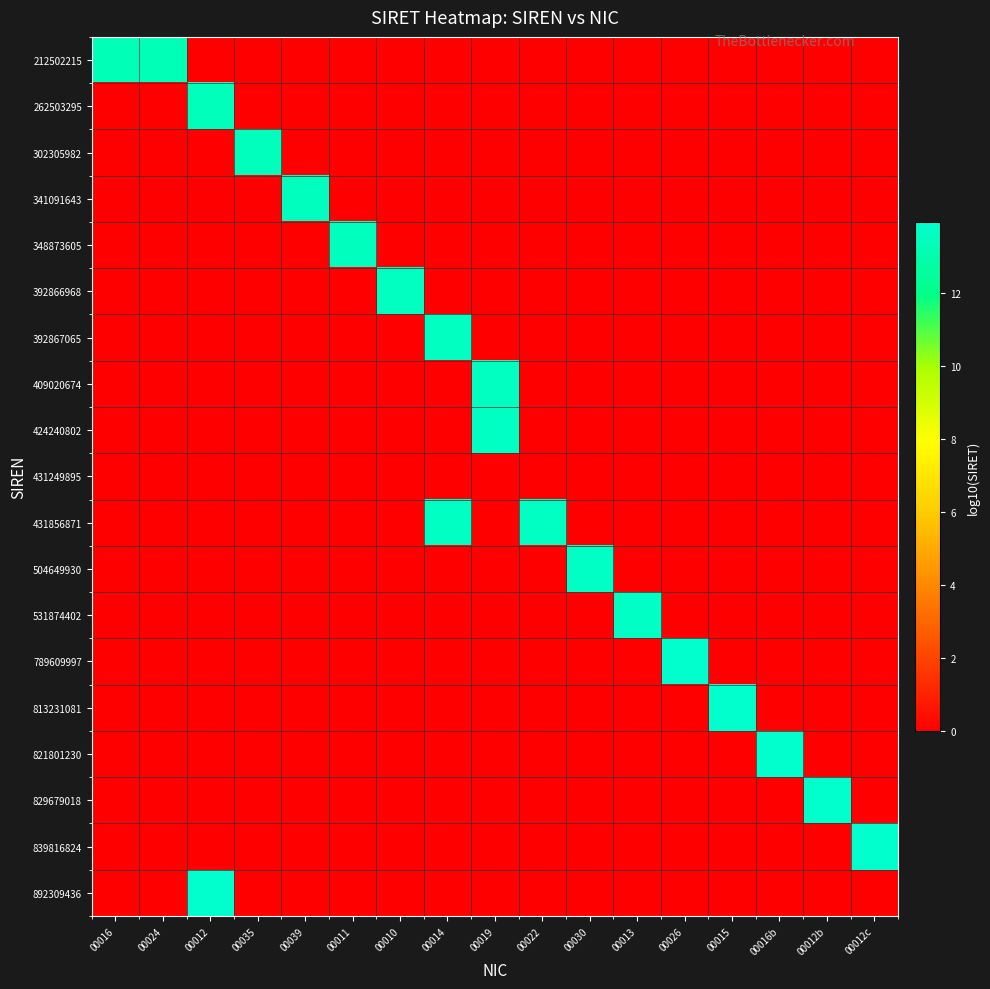

Rank the series at 00039 from highest to lowest value.

341091643, 212502215, 262503295, 302305982, 348873605, 392866968, 392867065, 409020674, 424240802, 431249895, 431856871, 504649930, 531874402, 789609997, 813231081, 821801230, 829679018, 839816824, 892309436